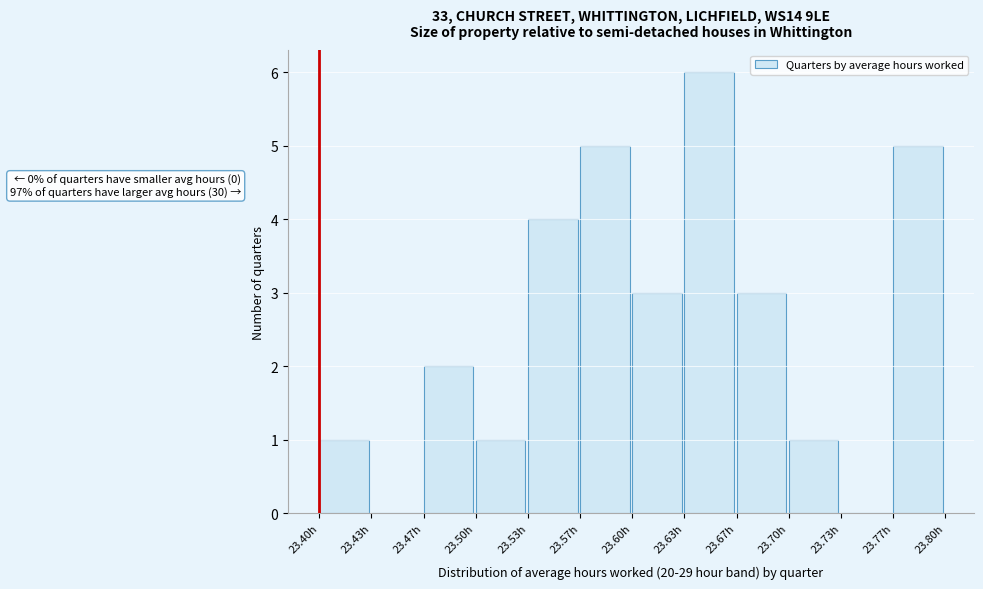

Reading right to left, what are all the values shown in this chart?

23.77h=5	23.73h=0	23.70h=1	23.67h=3	23.63h=6	23.60h=3	23.57h=5	23.53h=4	23.50h=1	23.47h=2	23.43h=0	23.40h=1